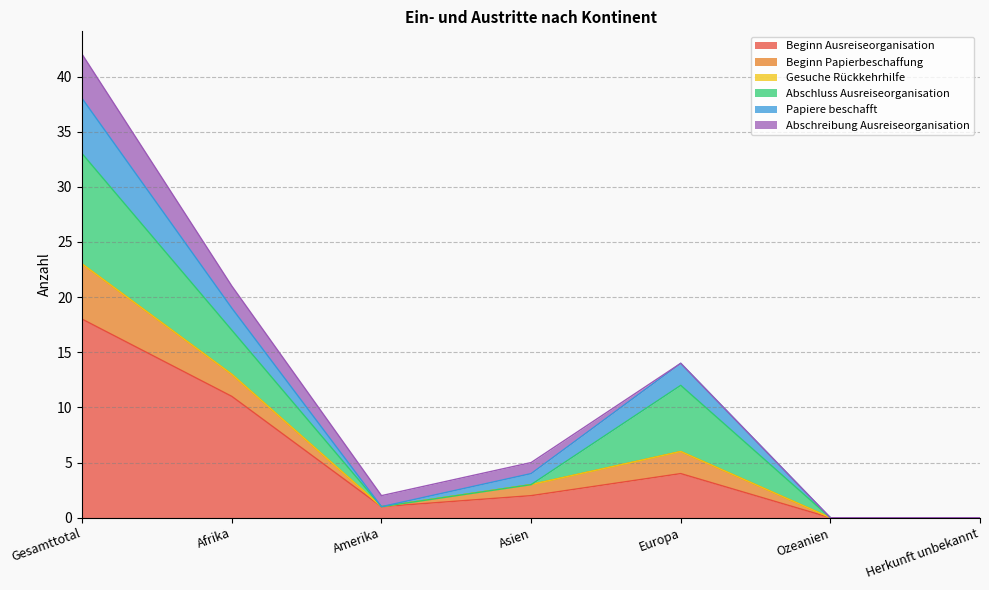

How many lines are shown in the chart?

6